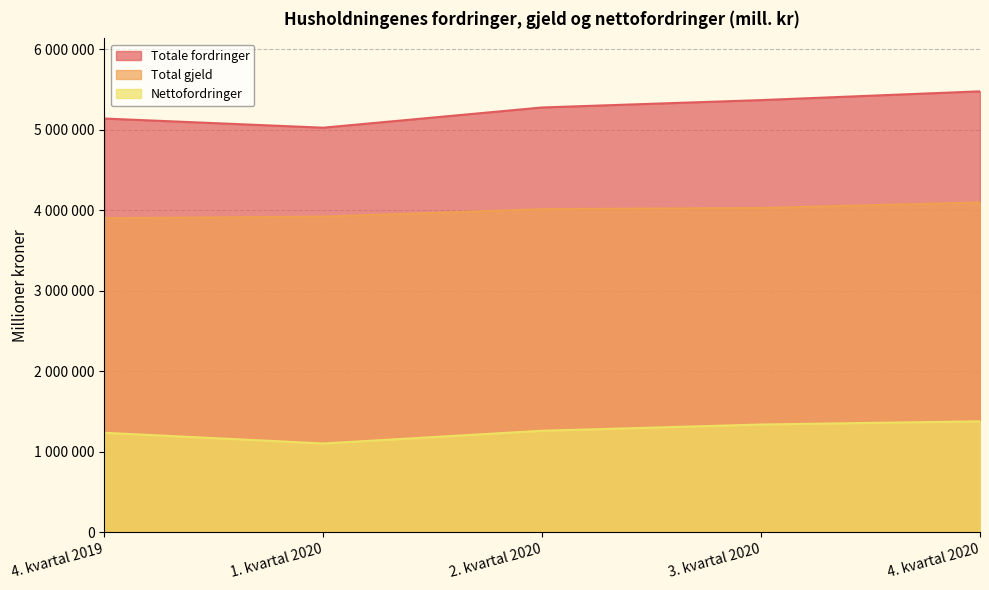

How many lines are shown in the chart?

3